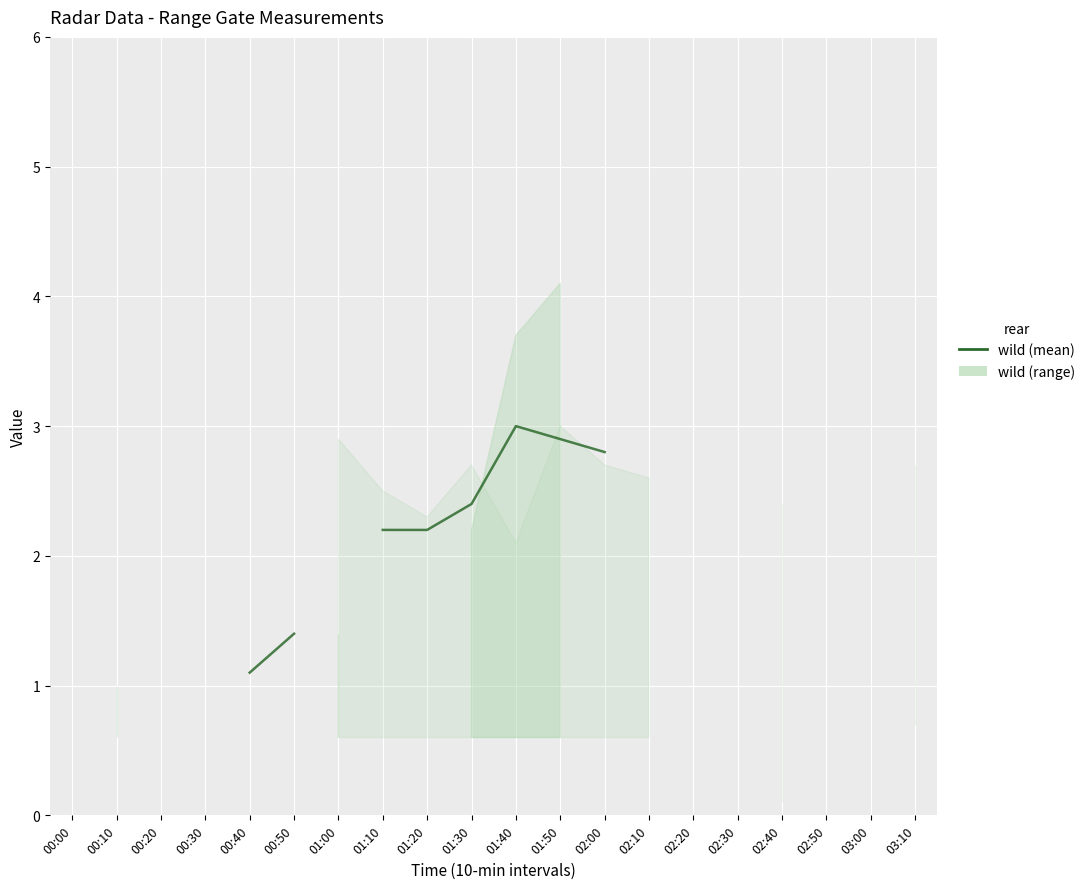

Is this an area chart (filled region under the line)?

No